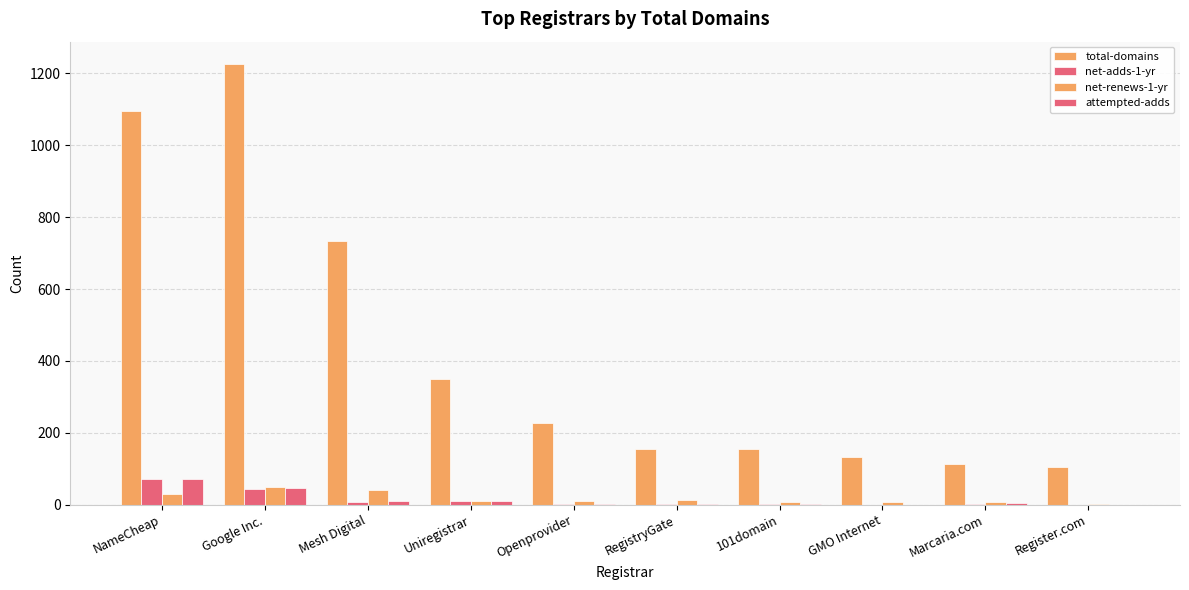

Count the number of categories in the chart.

10